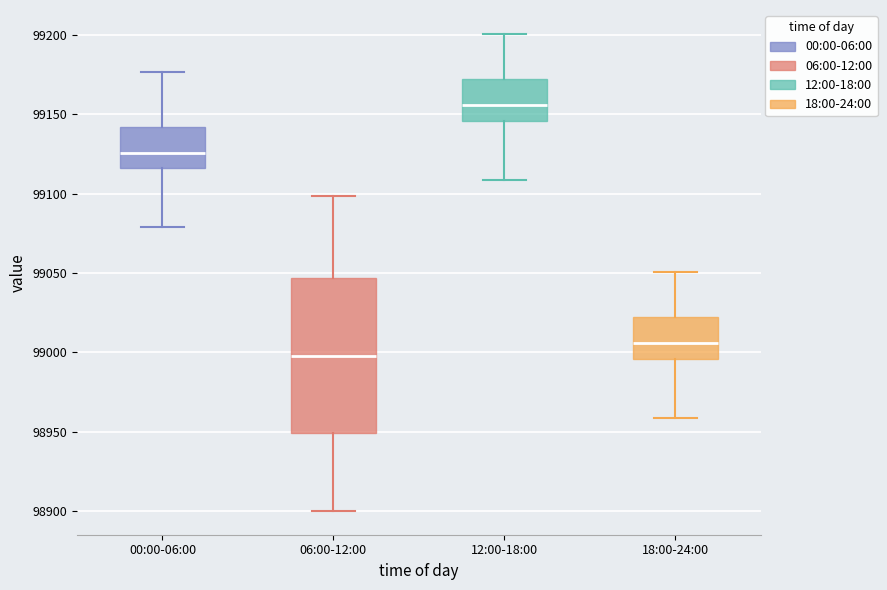

Which box is the tallest, from its lower edge to its upper edge?

06:00-12:00